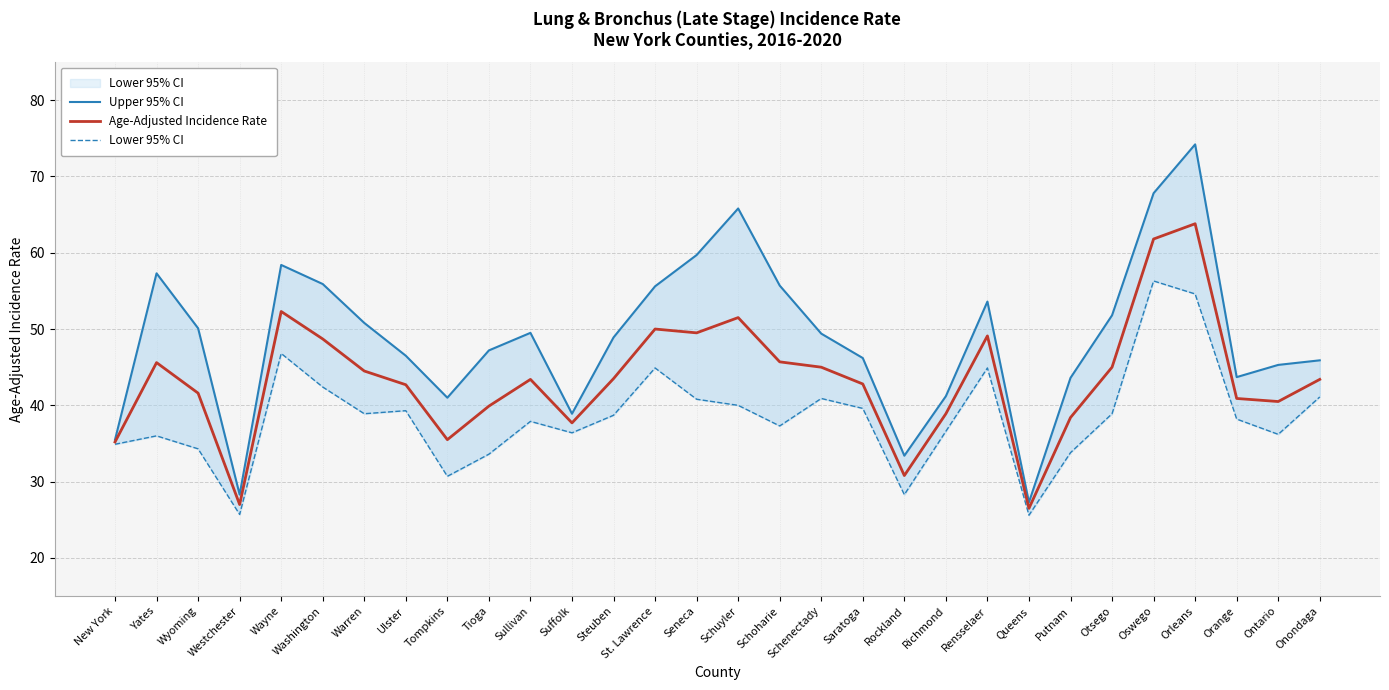

Where is the first local maximum for Age-Adjusted Incidence Rate?

Yates